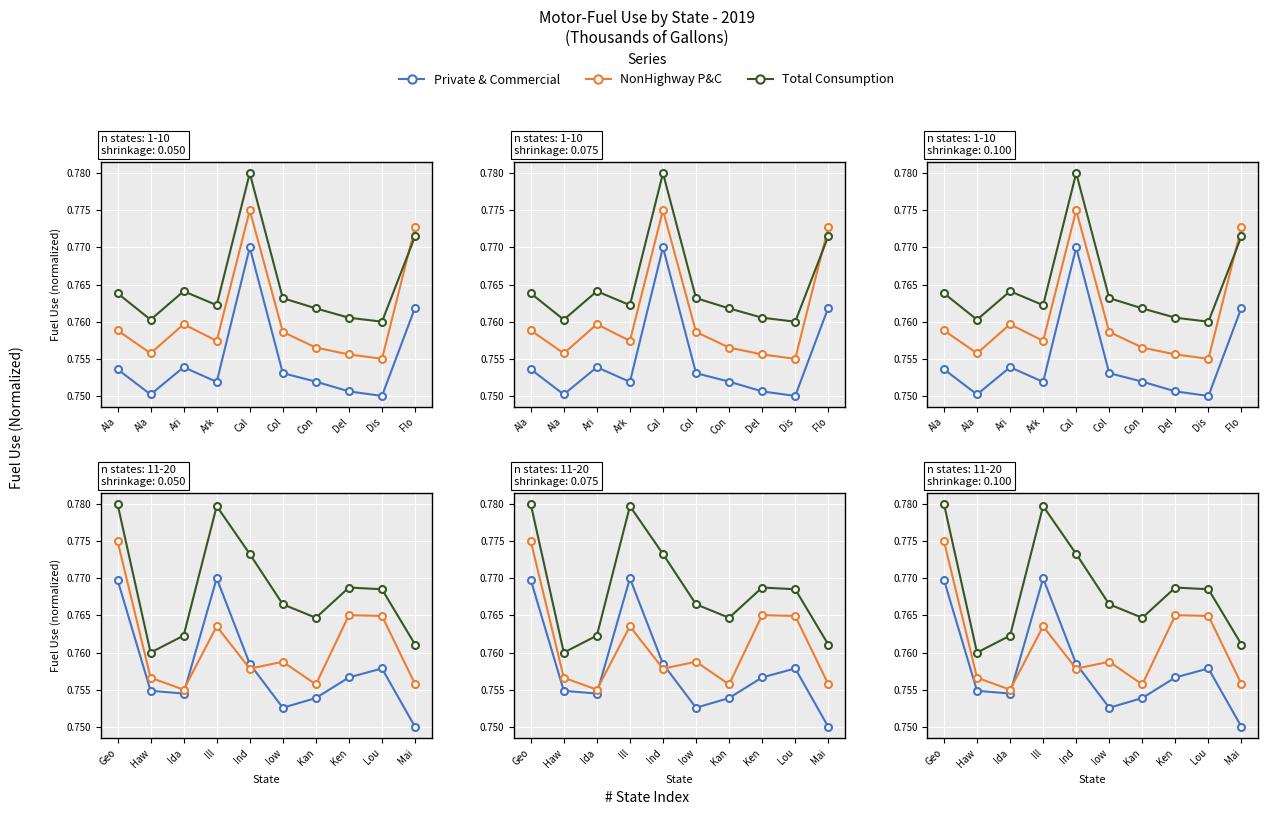

True or false: Private & Commercial and Total intersect in this chart.

True